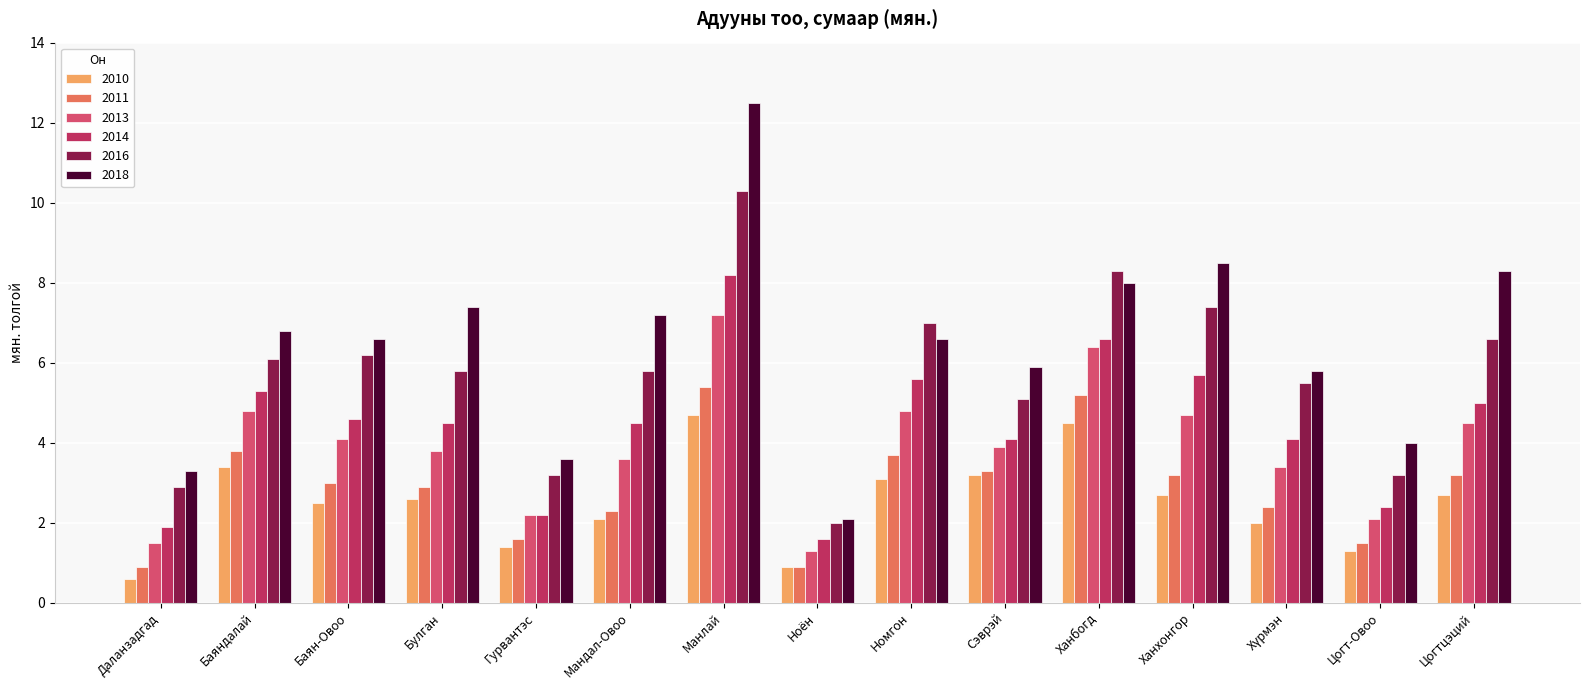

True or false: 2010 has a value of 0.6 at Даланзадгад.

True